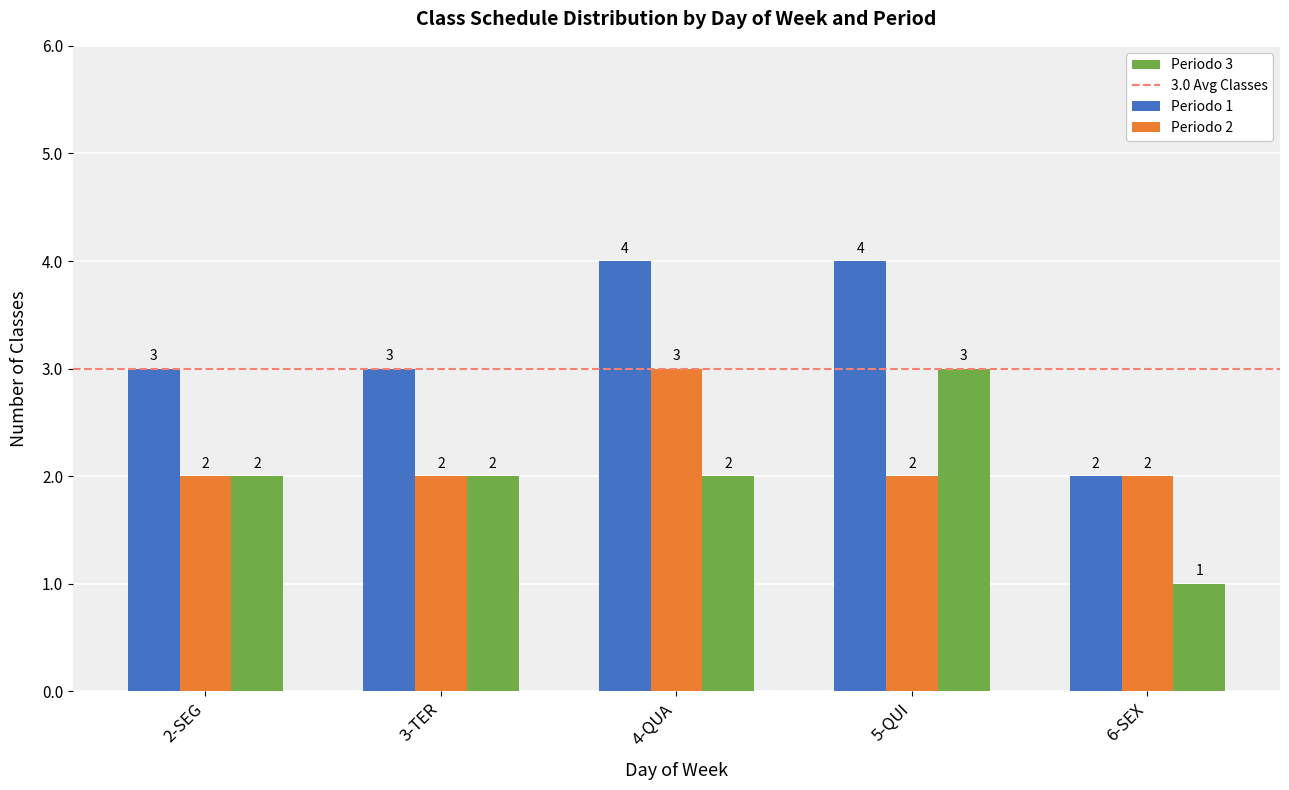

Count the Periodo 2 values in the range 2 to 3.

5